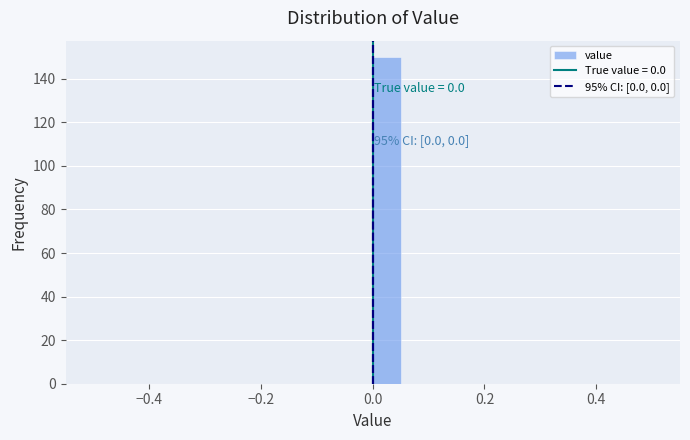

Around what value on the x-axis is the tallest bar? Give the approximate position of its centre, as read against the axis.

0.02